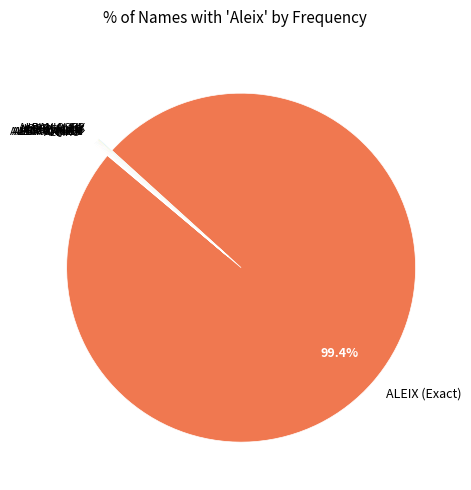

Does any single category account for the majority?

Yes